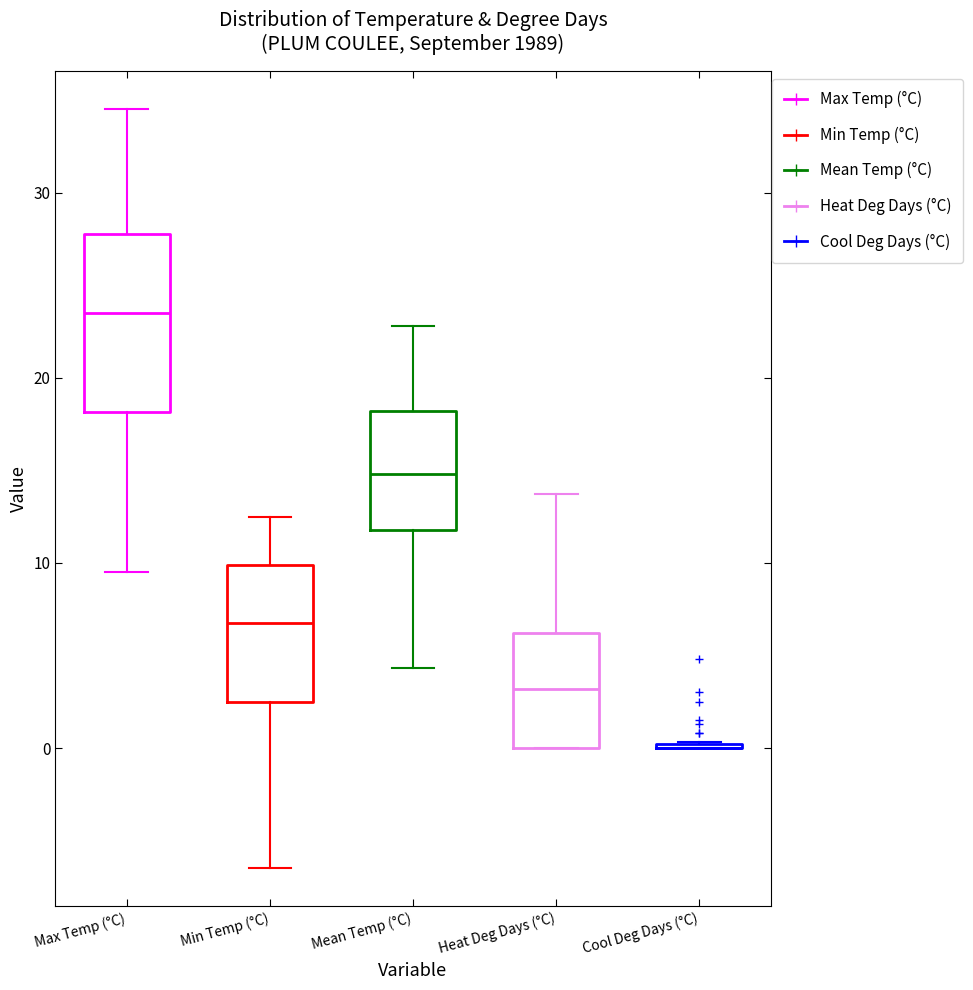

Reading left to right, read every box against the y-axis: the position of its median line, the range the box covers, and the ends of its whiskers. The values are not printed on the chart, so give them approximately, as read against the axis.

Max Temp (°C): median 24, box 18 to 28, whiskers 10 to 35
Min Temp (°C): median 7, box 3 to 10, whiskers -6 to 13
Mean Temp (°C): median 15, box 12 to 18, whiskers 4 to 23
Heat Deg Days (°C): median 3, box 0 to 6, whiskers 0 to 14
Cool Deg Days (°C): box collapsed to a line at 0, whiskers 0 to 0